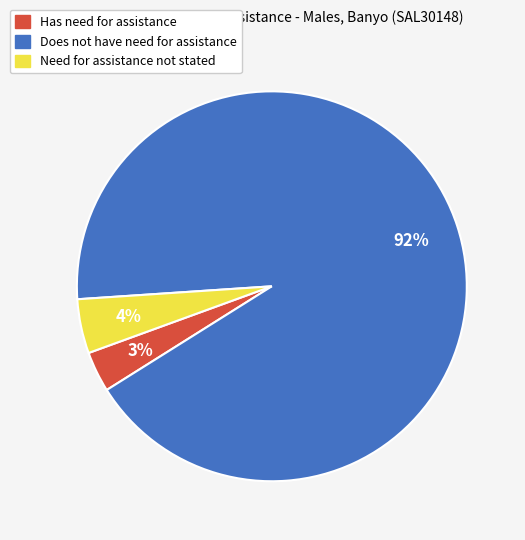

Is the sum of Need for assistance not stated and Does not have need for assistance greater than half?

Yes